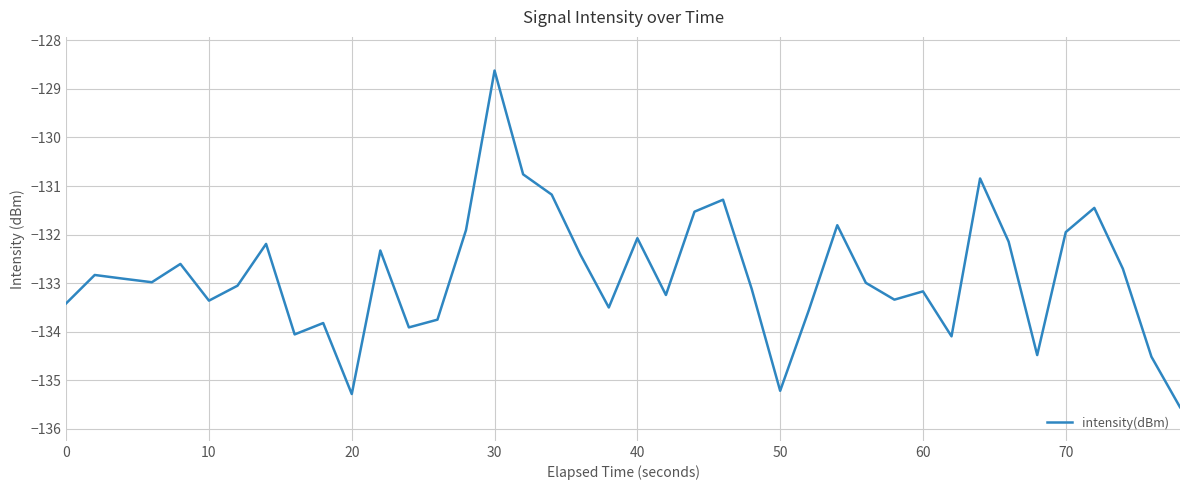

How many distinct data groups are displayed?

1